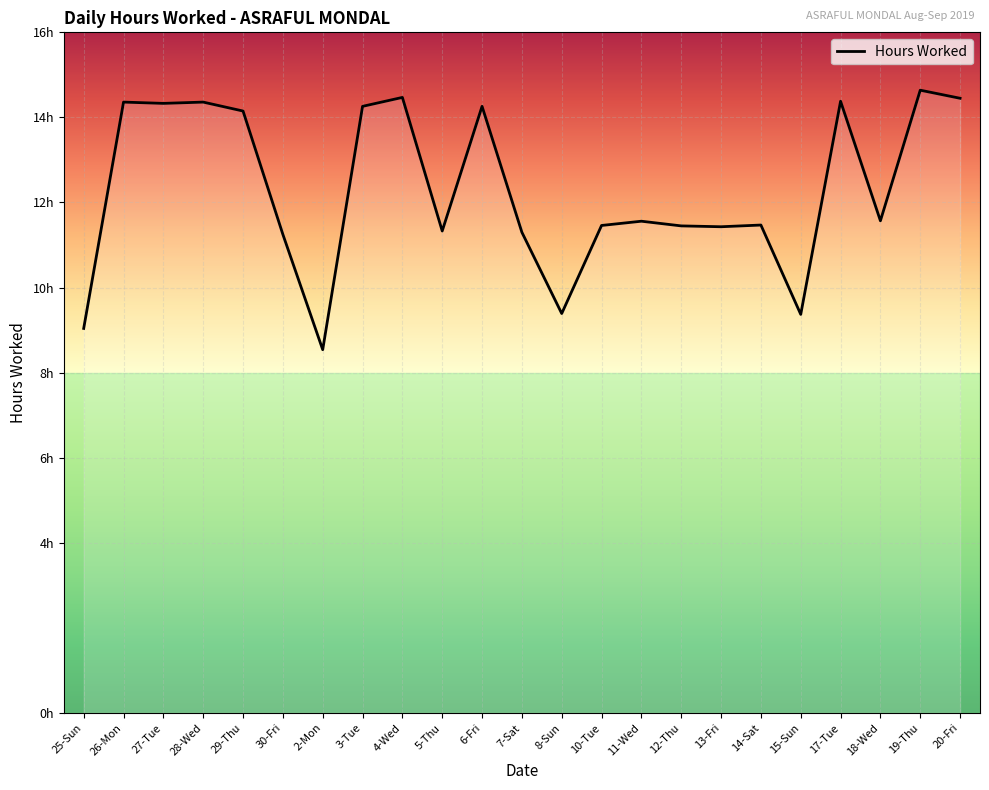

Does the chart have visible grid lines?

Yes